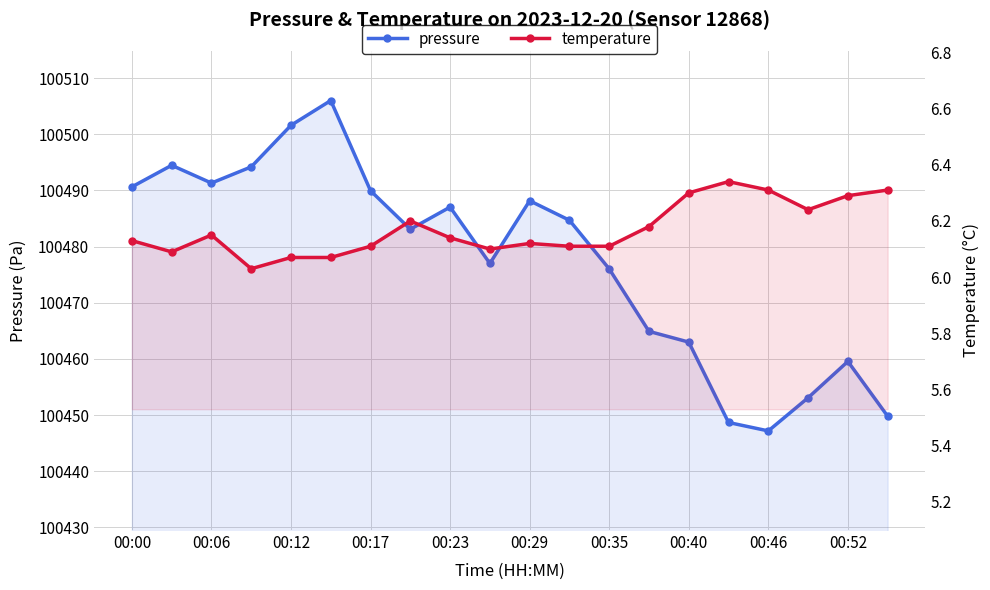

Reading right to left, what are all the values shown in this chart?

pressure: 100449.8	100459.6	100453.1	100447.2	100448.7	100463.0	100464.9	100476.0	100484.7	100488.2	100477.0	100487.0	100483.1	100489.9	100506.0	100501.6	100494.2	100491.3	100494.5	100490.6
temperature: 6.3	6.3	6.2	6.3	6.3	6.3	6.2	6.1	6.1	6.1	6.1	6.1	6.2	6.1	6.1	6.1	6.0	6.2	6.1	6.1